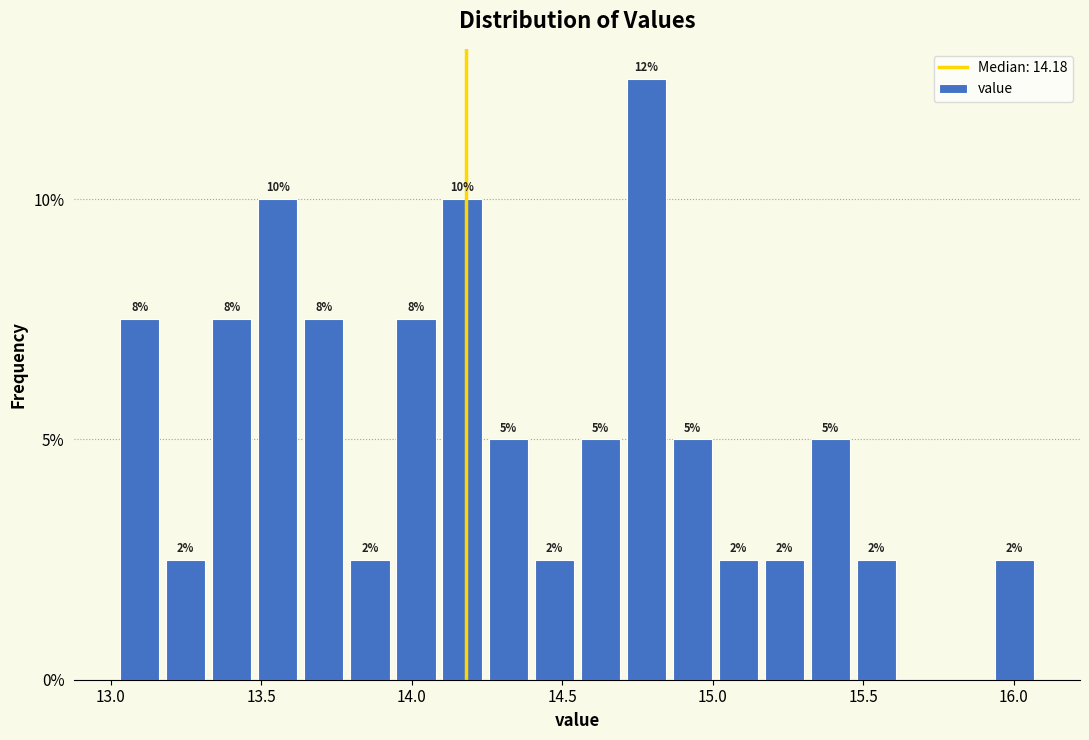

Read against the x-axis, roughly where is the centre of the tallest bar?

14.80